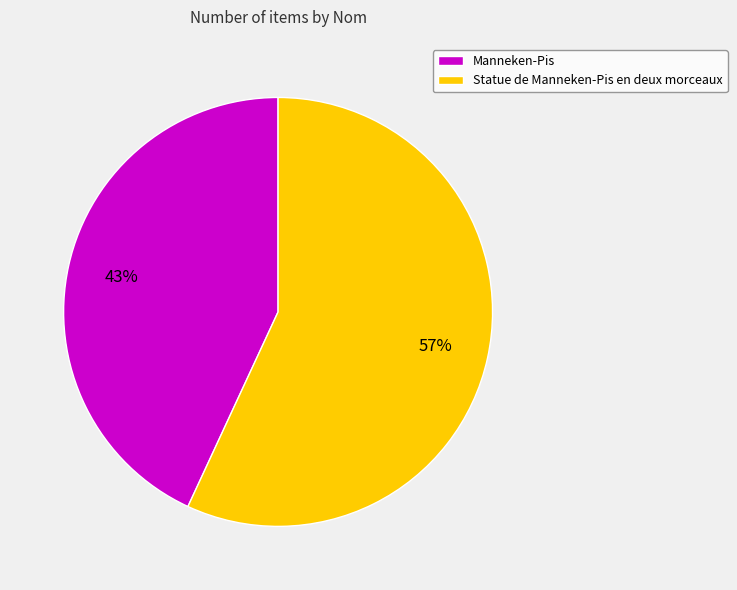

Which category has the smallest portion of the pie?

Manneken-Pis